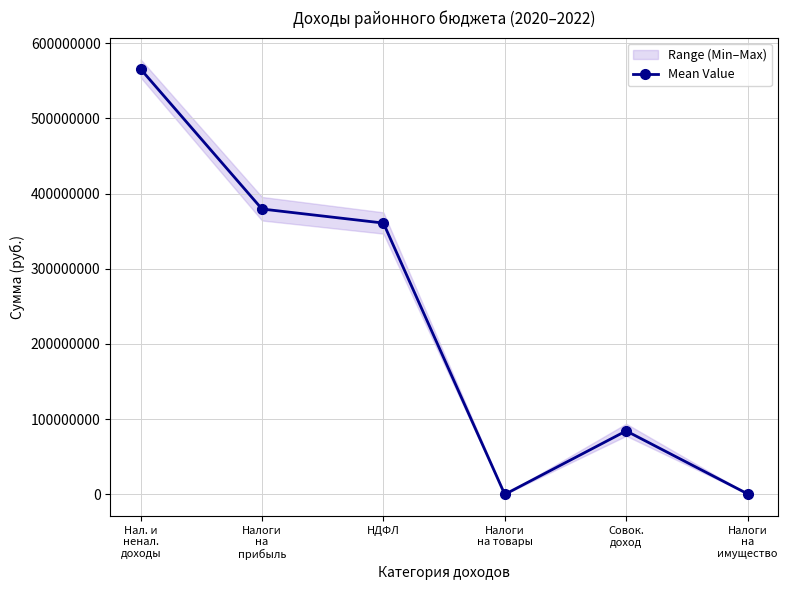

At which category does the data reach its first local peak?

Совок.
доход